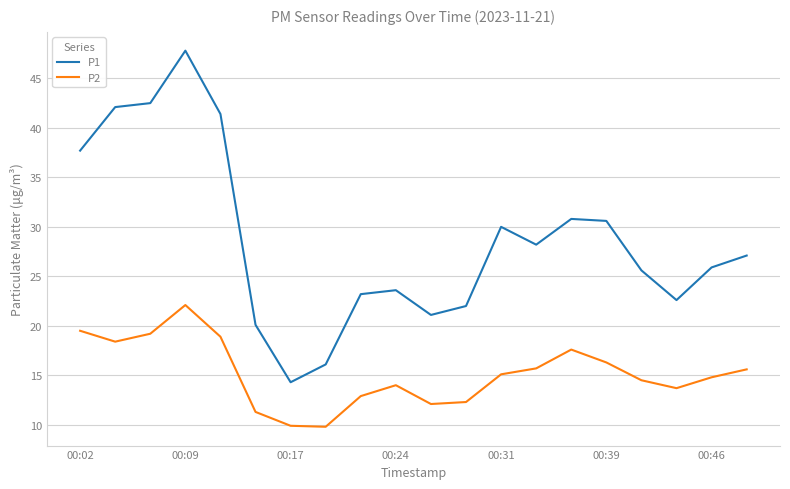

How many series are shown in this chart?

2